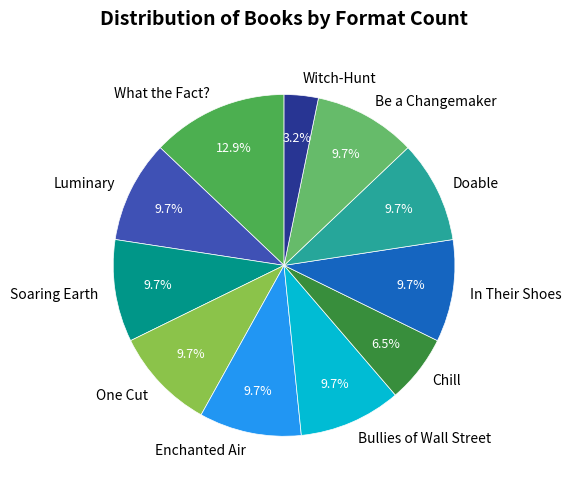

To the nearest percent, what is the average slice percentage?

9%